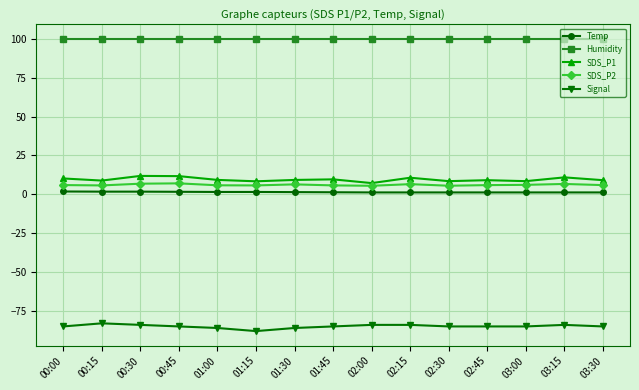

Does the chart display data point markers on the line(s)?

Yes